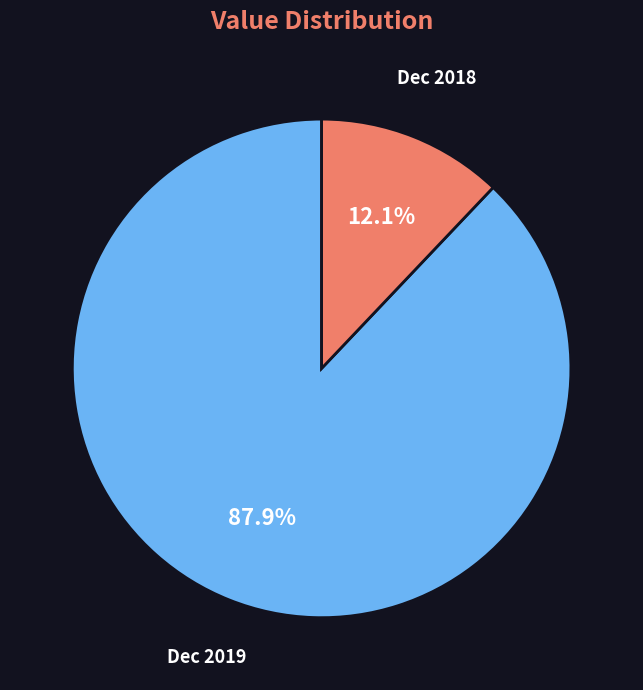

Rank the categories by value from highest to lowest.

Dec 2019, Dec 2018